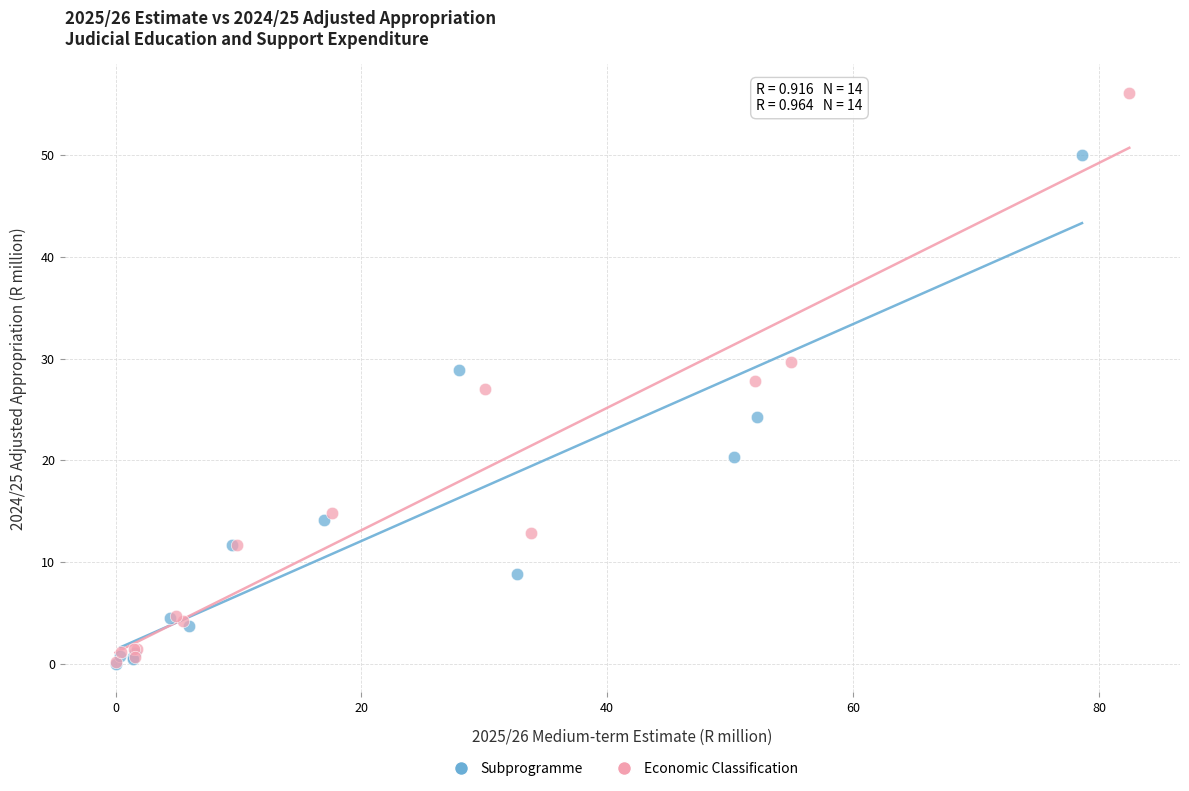

Which series reaches the maximum Y coordinate?

Economic Classification